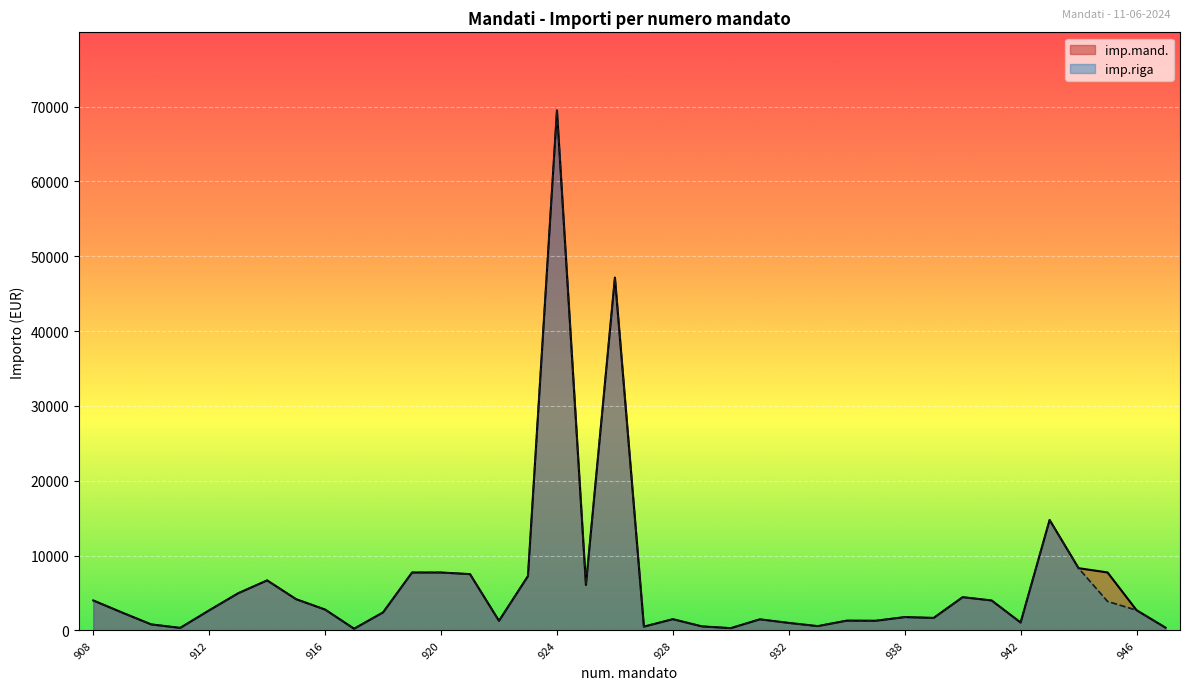

Reading left to right, extract all data points from this chart.

imp.mand.: 908=4000.0	909=2376.5	910=800.0	911=334.8	912=2681.0	913=4964.0	914=6682.0	915=4168.4	916=2784.1	917=224.0	918=2406.5	919=7735.2	920=7735.2	921=7520.3	922=1276.3	923=7261.7	924=69498.7	925=6073.6	926=47149.6	927=504.7	928=1500.0	929=536.9	930=300.0	931=1478.4	932=1000.0	935=572.3	936=1302.0	937=1285.6	938=1778.4	939=1669.0	940=4439.4	941=4000.0	942=1050.0	943=14757.9	944=8312.9	945=7743.8	946=2700.0	947=366.0
imp.riga: 908=4000.0	909=2376.5	910=800.0	911=334.8	912=2681.0	913=4964.0	914=6682.0	915=4168.4	916=2784.1	917=224.0	918=2406.5	919=7735.2	920=7735.2	921=7520.3	922=1276.3	923=7261.7	924=69498.7	925=6073.6	926=47149.6	927=504.7	928=1500.0	929=536.9	930=300.0	931=1478.4	932=1000.0	935=572.3	936=1302.0	937=1285.6	938=1778.4	939=1669.0	940=4439.4	941=4000.0	942=1050.0	943=14757.9	944=8312.9	945=3871.9	946=2700.0	947=366.0